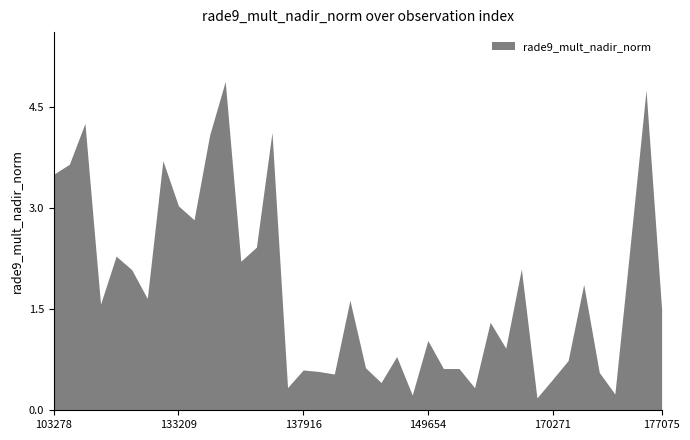

Where is the first local maximum?

103515